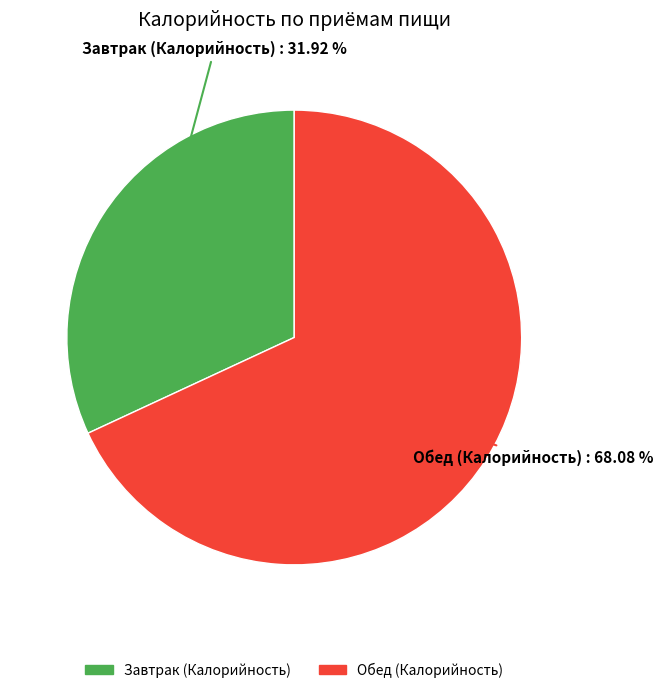

How much of the chart is everything except Обед (Калорийность)?

31.9%